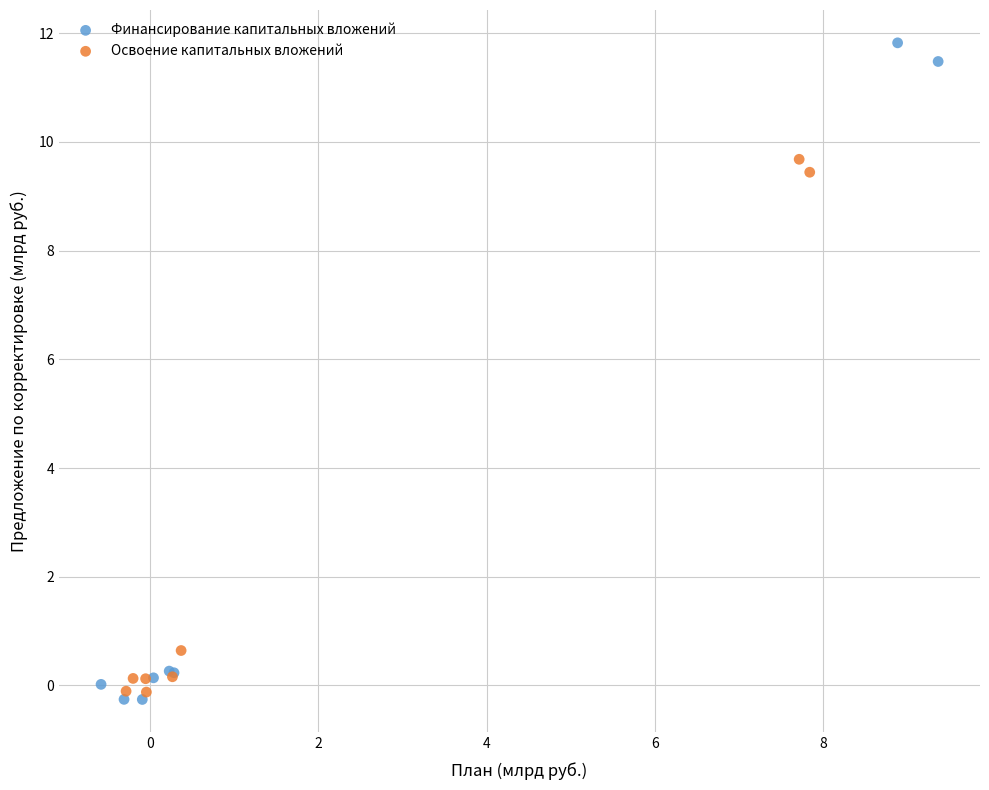

Which series contains the highest Y value?

Финансирование капитальных вложений